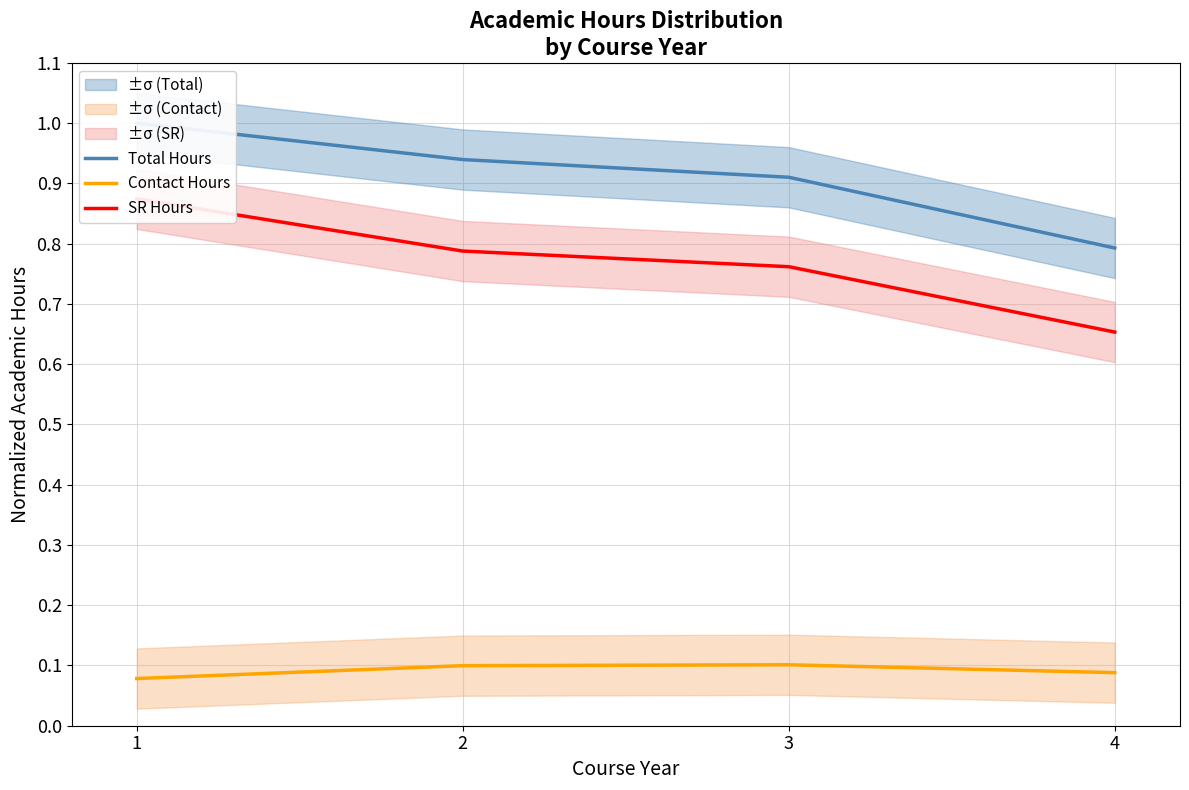

What is the sum of all Total Hours values?

3.6